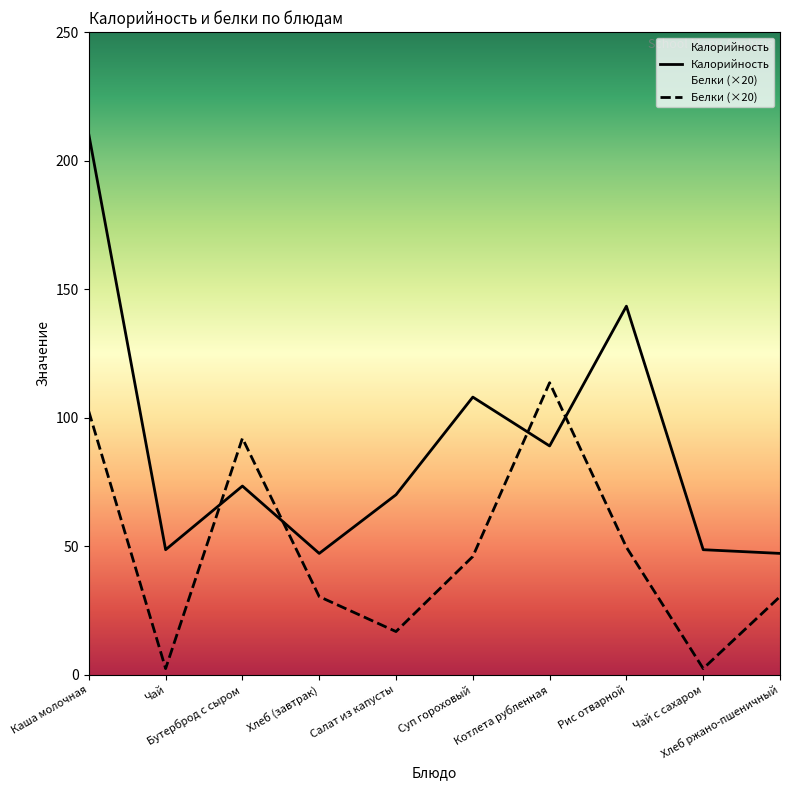

Is this an area chart (filled region under the line)?

No